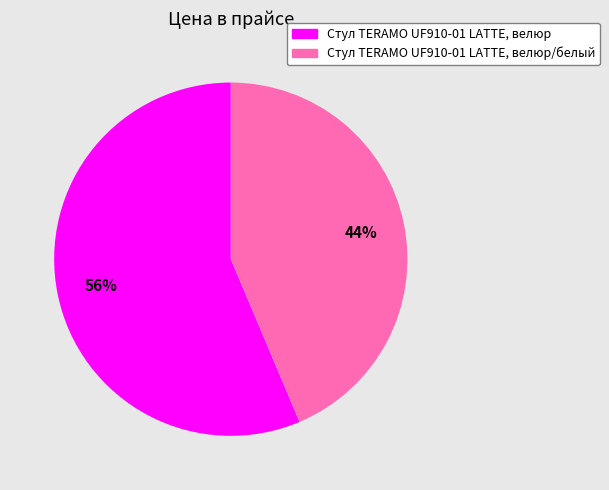

What is the ratio of the value at Стул TERAMO UF910-01 LATTE, велюр to the value at Стул TERAMO UF910-01 LATTE, велюр/белый?

1.3